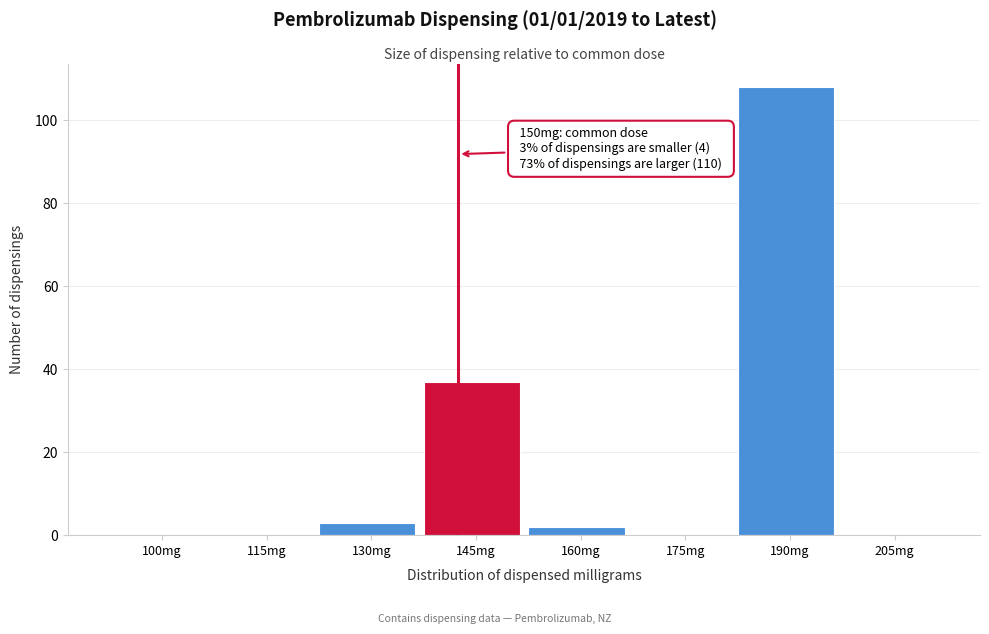

Reading left to right, extract all data points from this chart.

100mg=0	115mg=0	130mg=3	145mg=37	160mg=2	175mg=0	190mg=108	205mg=0